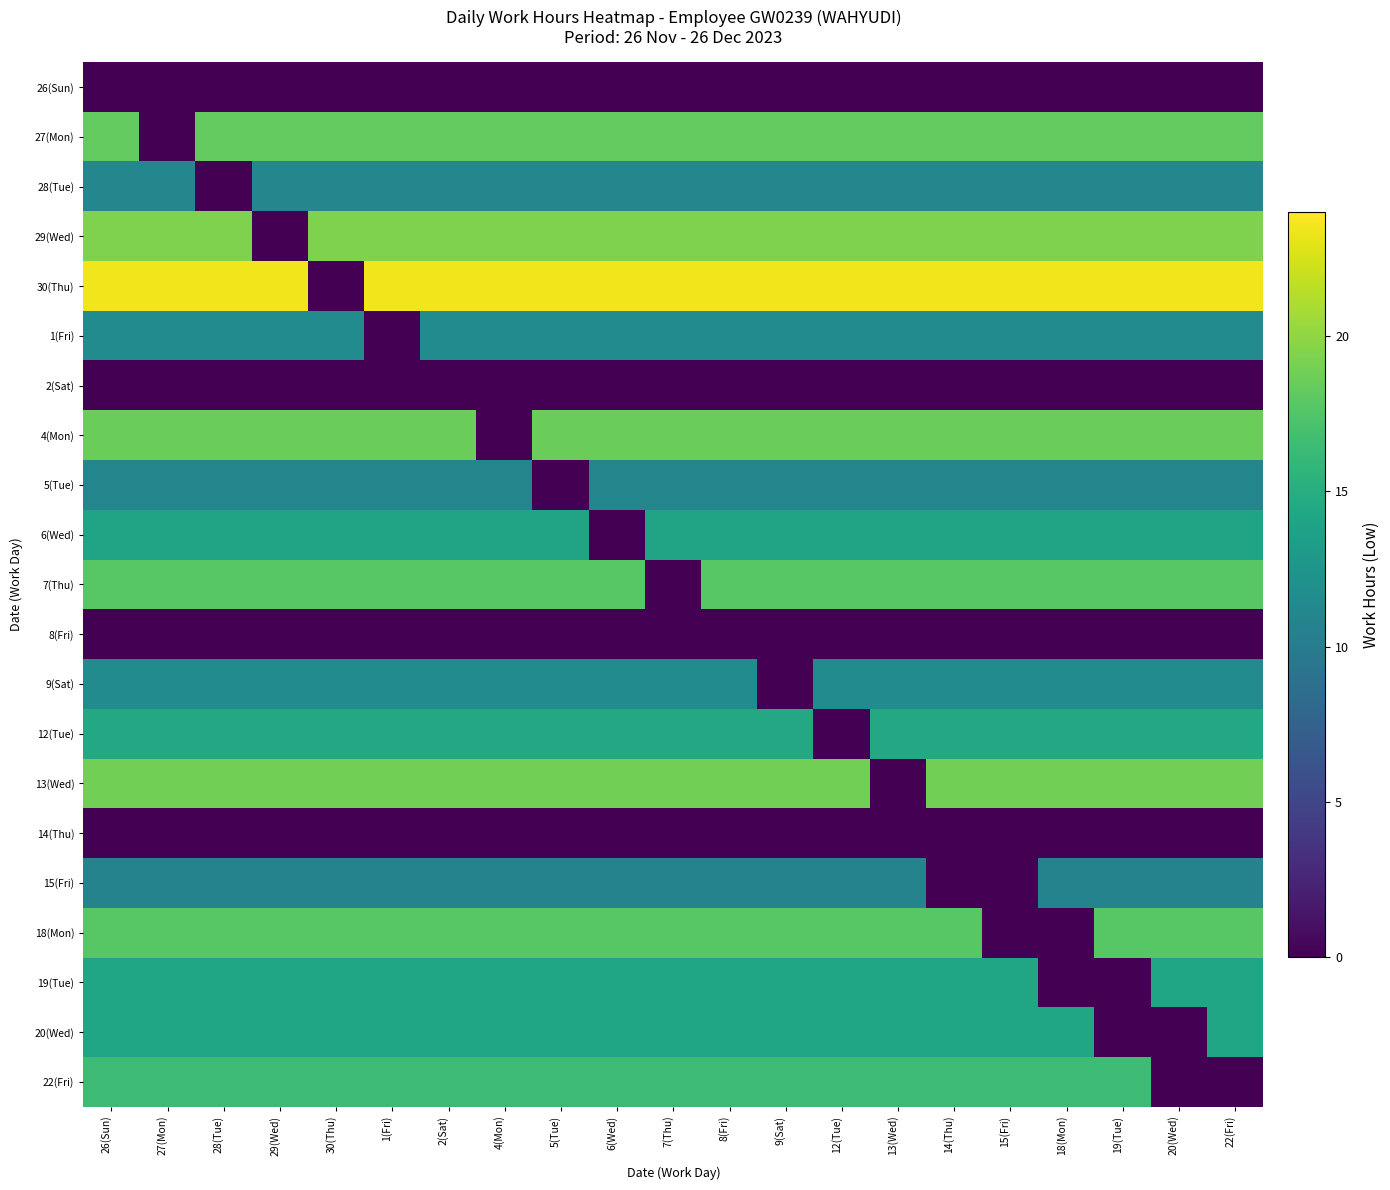

Where does the 6(Wed) series first go above 14?

26(Sun)